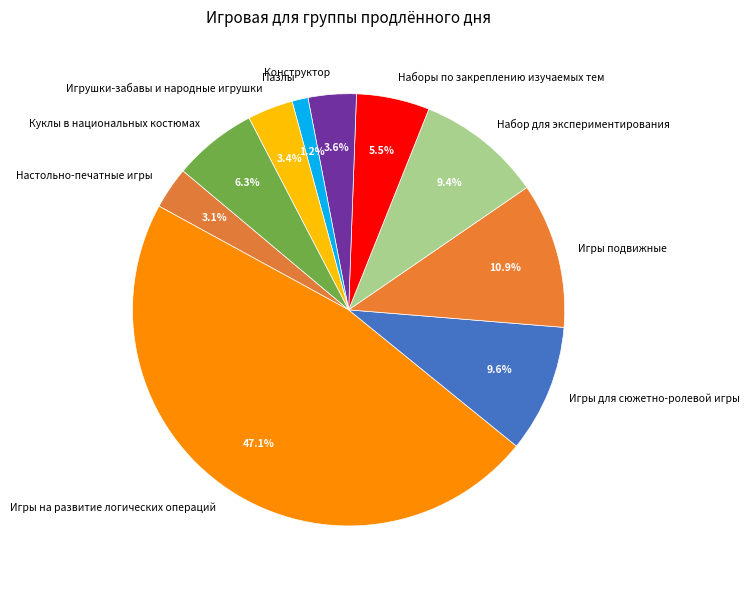

Between Куклы в национальных костюмах and Набор для экспериментирования, which is larger?

Набор для экспериментирования